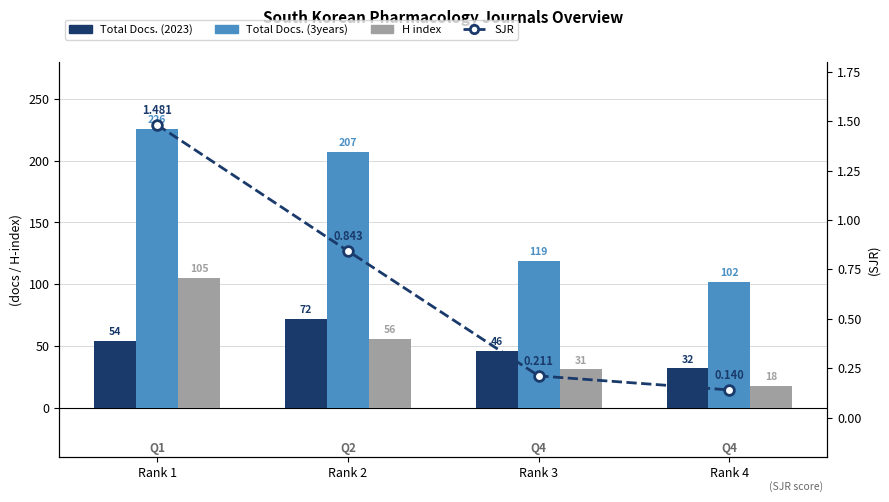

What is the difference between the Total Docs. (3years) values at Rank 4 and Rank 1?

124.0